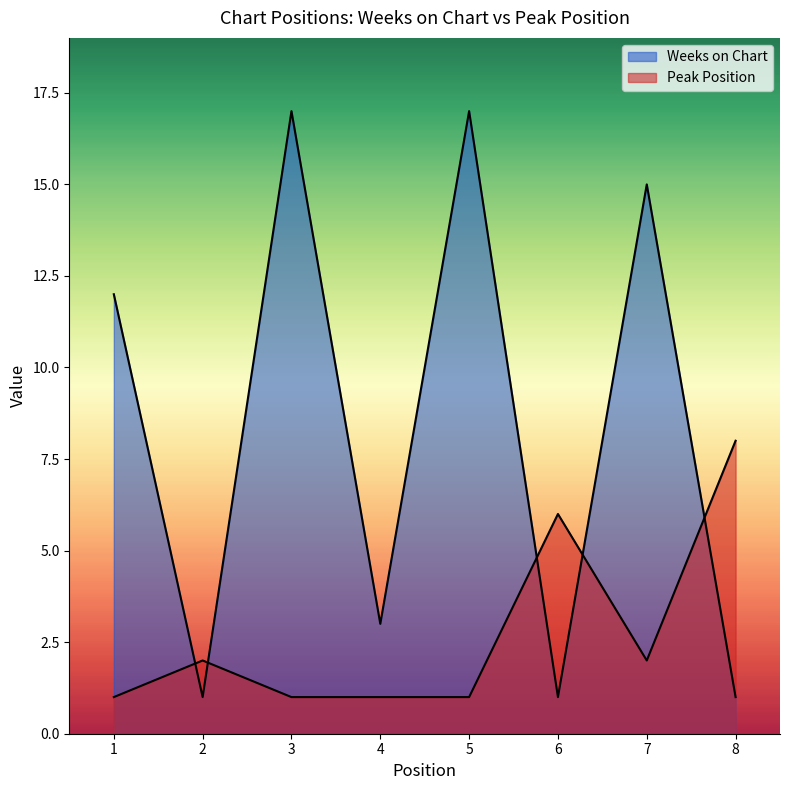

At which label does Weeks on Chart reach its minimum?

2